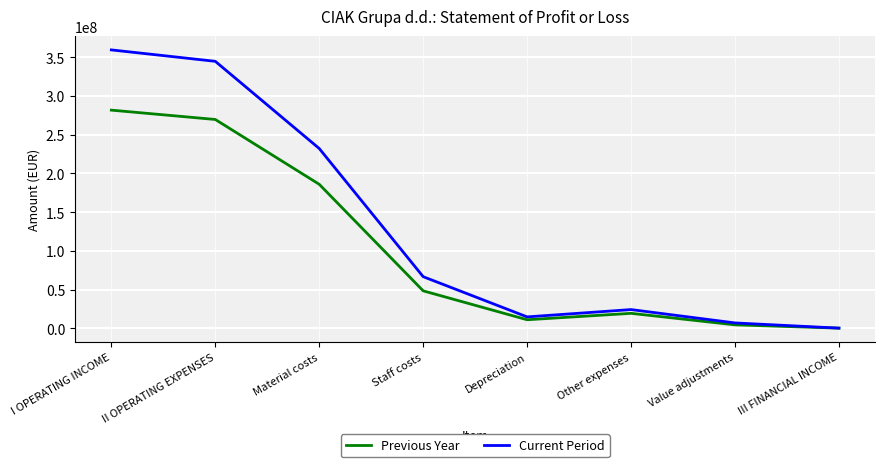

Does the chart have visible grid lines?

Yes